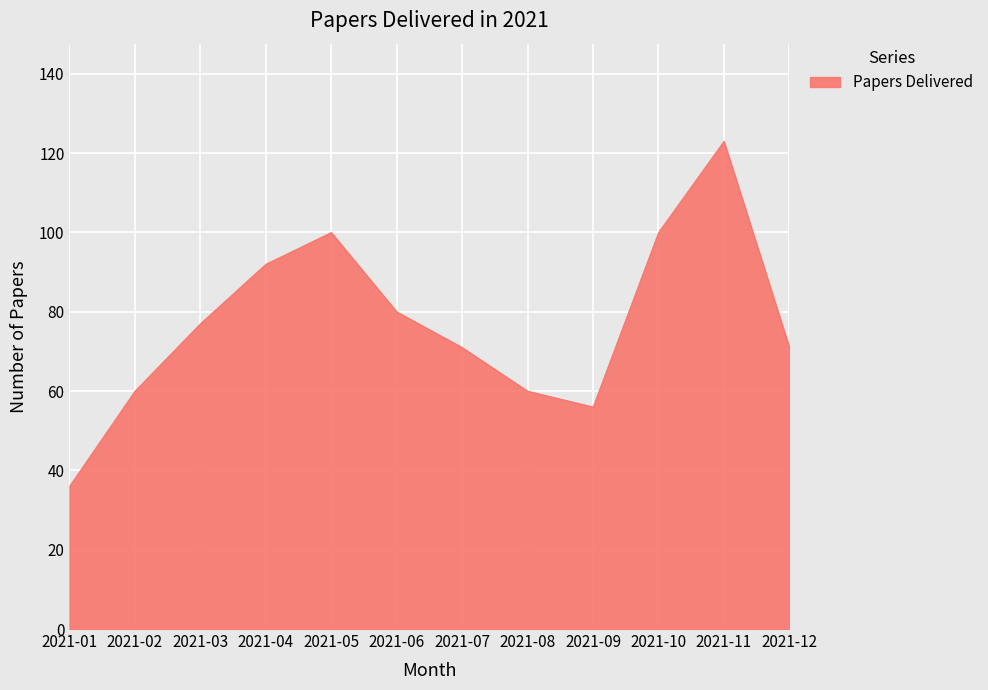

Approximately how many times larger is the value at 2021-10 compared to 2021-02?

1.7